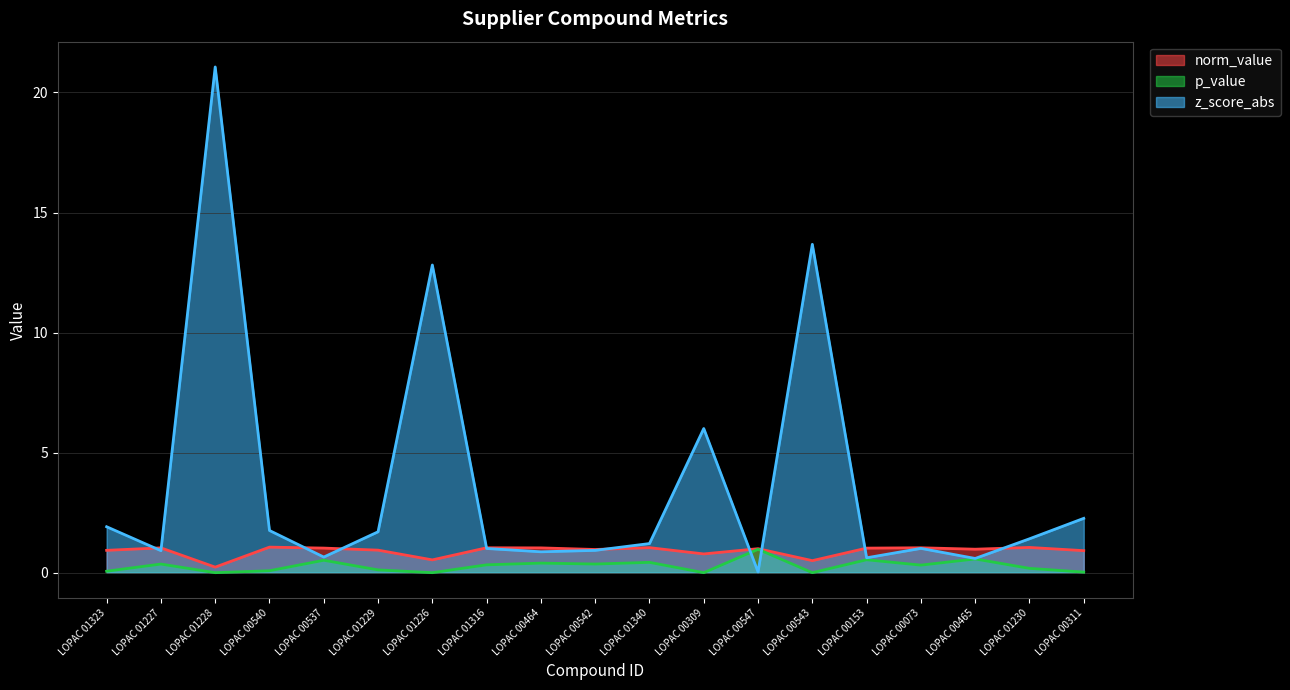

What is the difference between the z_score_abs values at LOPAC 01230 and LOPAC 00153?

0.8